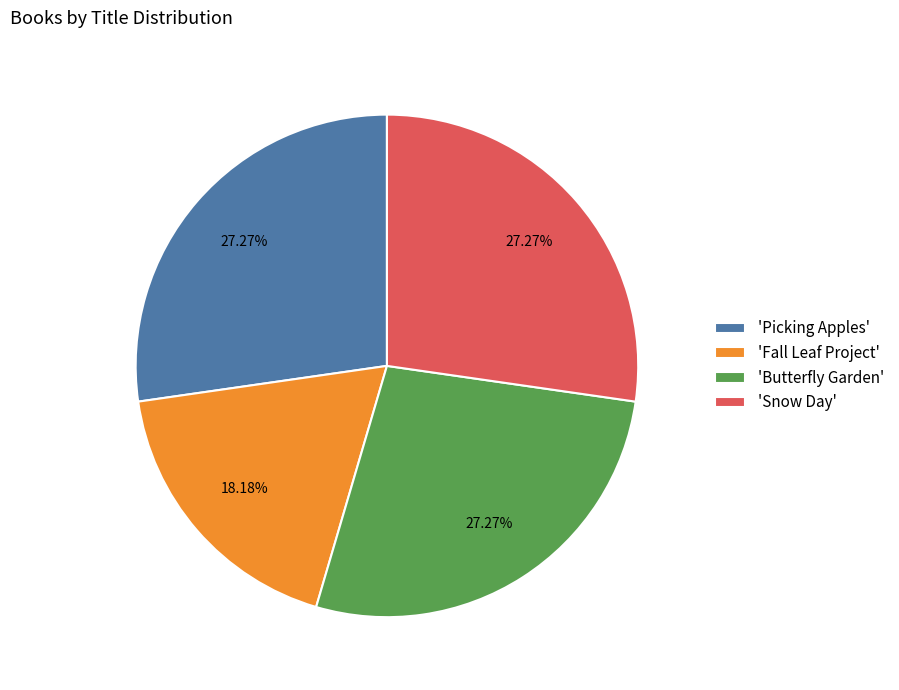

Approximately how many times larger is the value at 'Picking Apples' compared to 'Fall Leaf Project'?

1.5